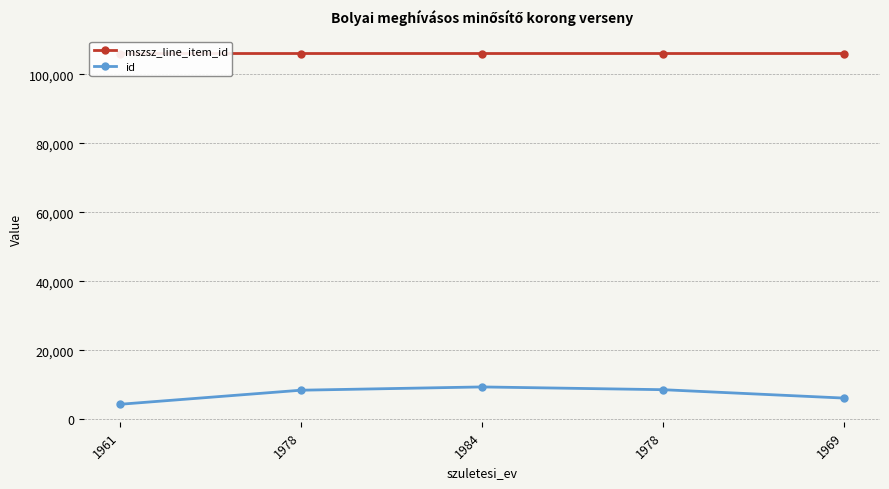

Reading left to right, extract all data points from this chart.

mszsz_line_item_id: 1961=106047	1978=106047	1984=106048	1978=106048	1969=106048
id: 1961=4298	1978=8380	1984=9330	1978=8532	1969=6097